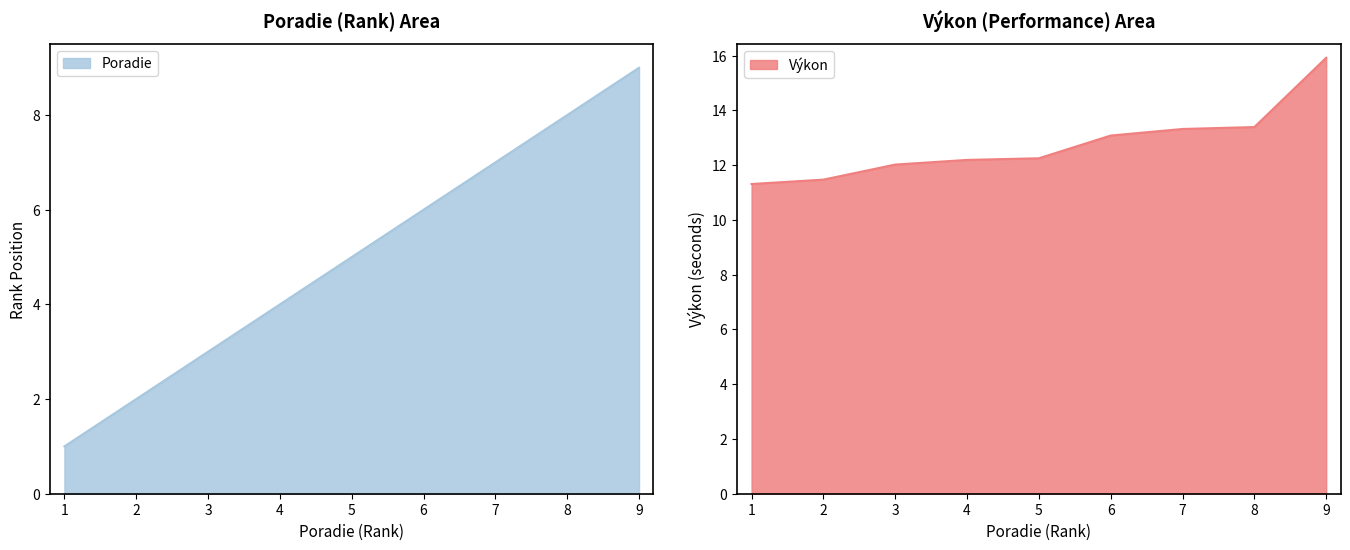

Which category has the highest value in the Poradie series?

9